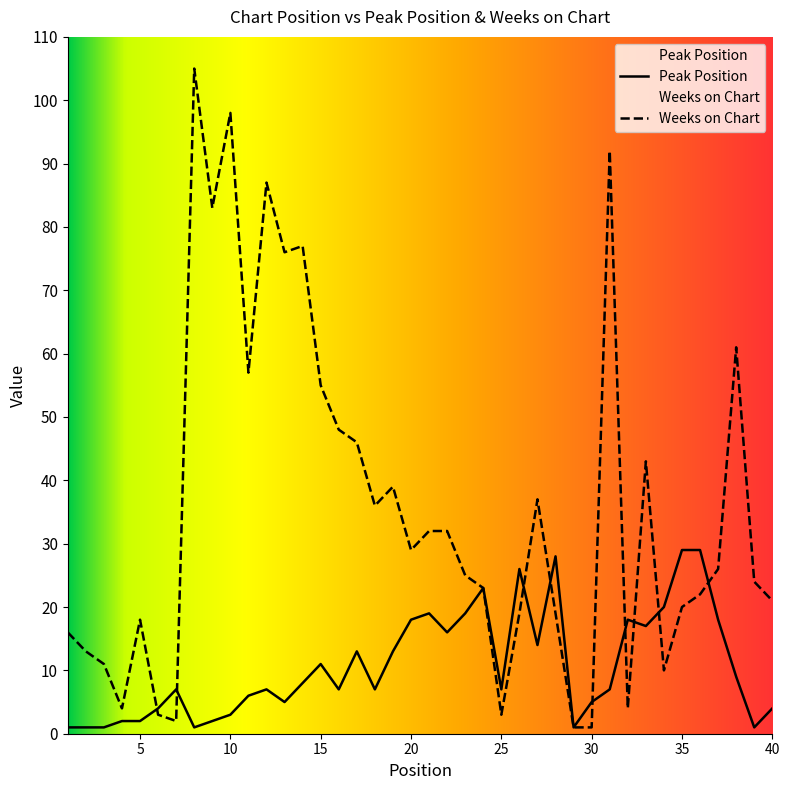

What is the spread (max minus min) of values at 15?

44